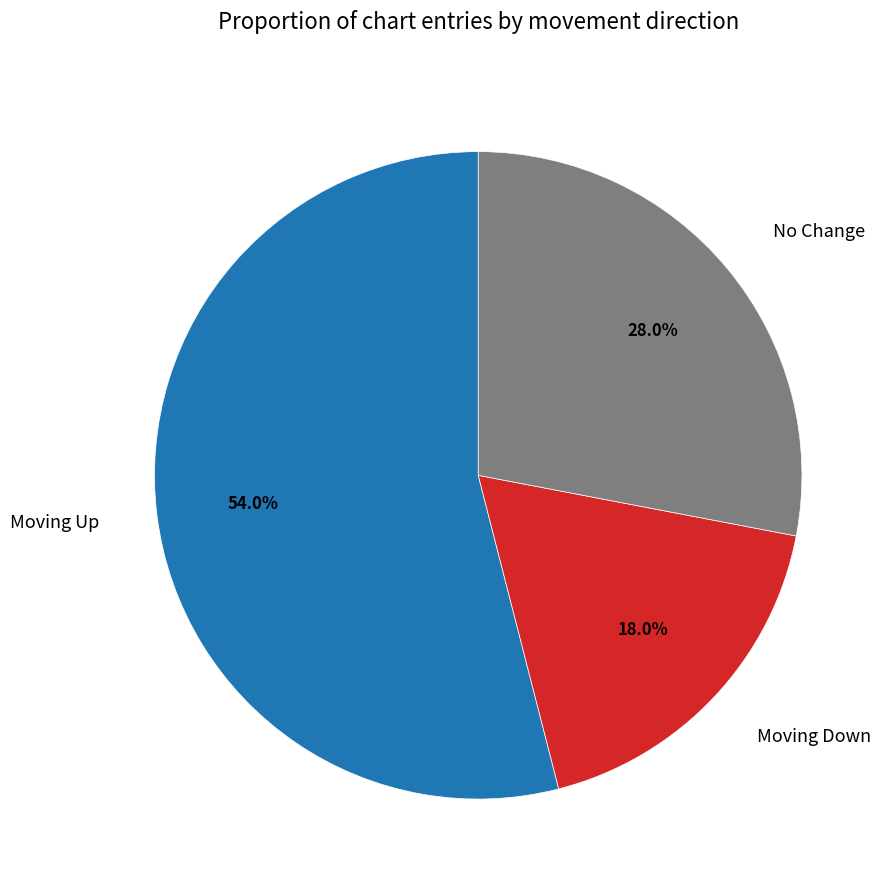

Count the number of slices in the pie.

3